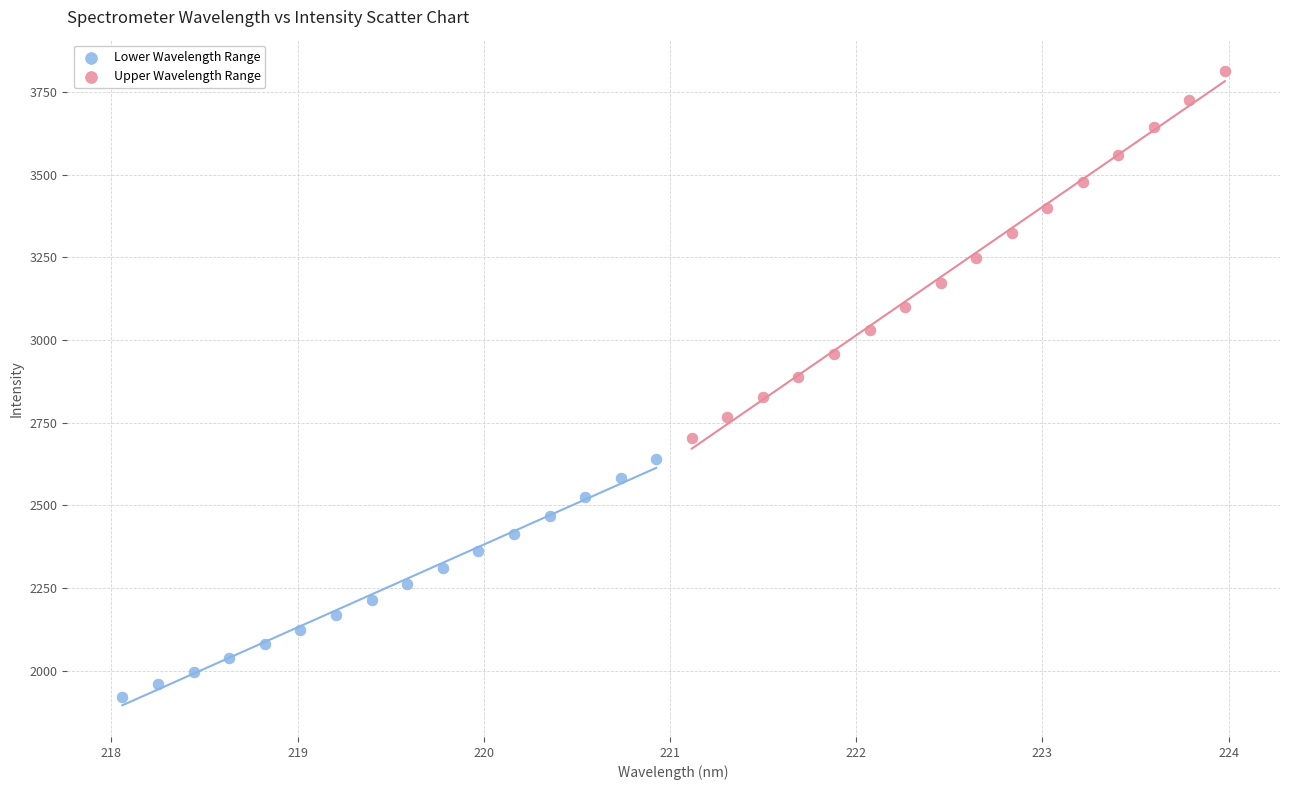

Which series reaches the maximum Y coordinate?

Upper Wavelength Range